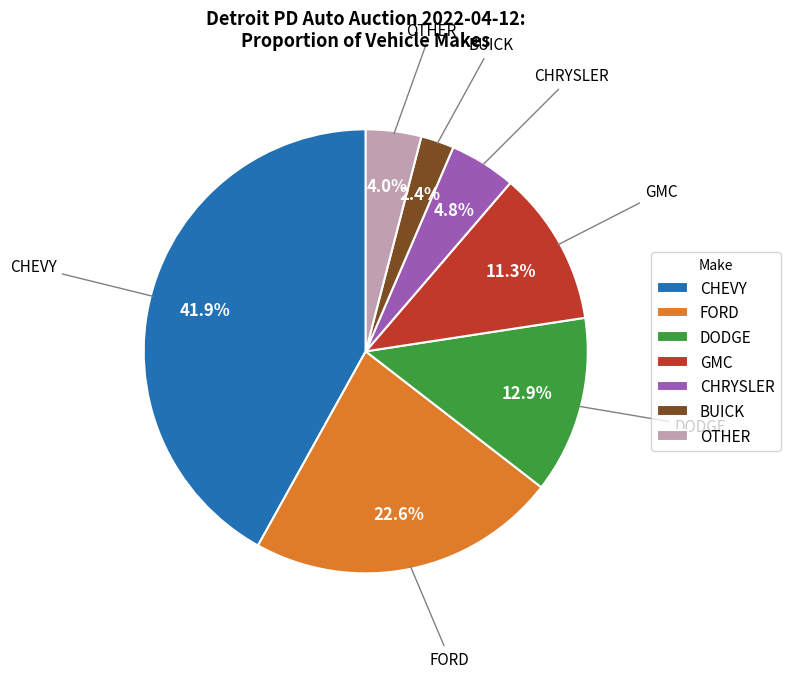

Approximately how many times larger is the value at DODGE compared to OTHER?

3.2